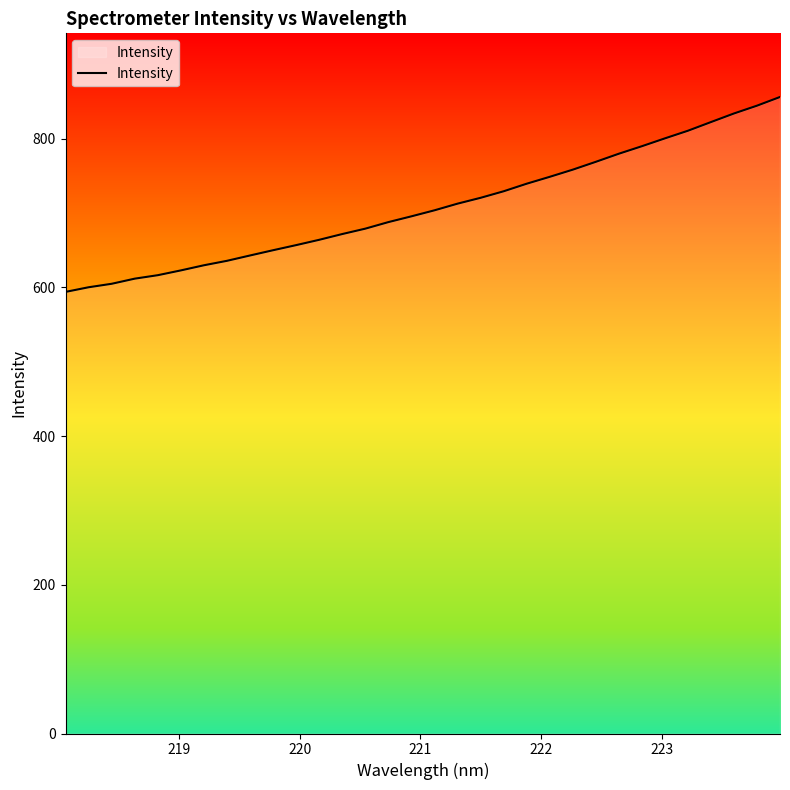

What is the difference between the maximum and minimum values?

262.2